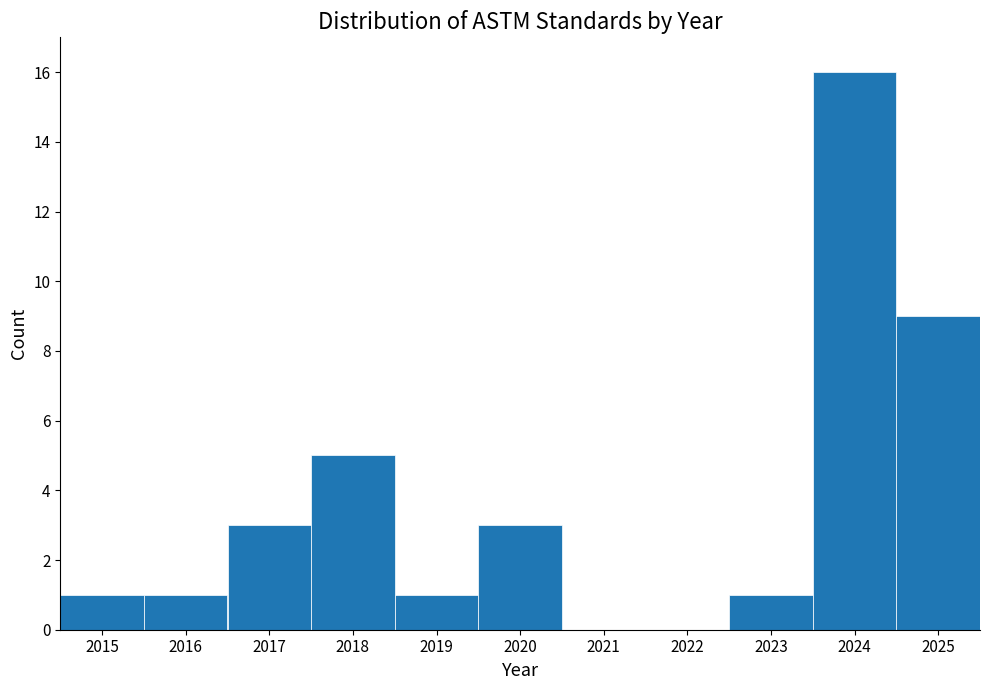

Reading left to right, list every bar in this chart as the range it spans on the x-axis followed by its height. The values are not printed on the chart, so give them approximately, as read against the axis.

2014.5 to 2015.5: 1
2015.5 to 2016.5: 1
2016.5 to 2017.5: 3
2017.5 to 2018.5: 5
2018.5 to 2019.5: 1
2019.5 to 2020.5: 3
2020.5 to 2021.5: 0
2021.5 to 2022.5: 0
2022.5 to 2023.5: 1
2023.5 to 2024.5: 16
2024.5 to 2025.5: 9